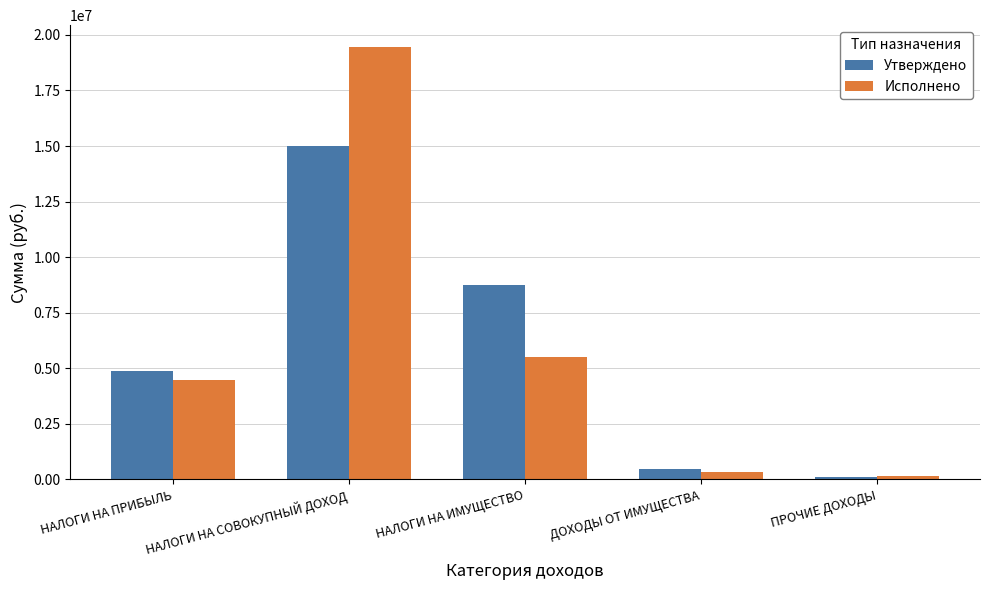

Which category has the highest value in the Утверждено series?

НАЛОГИ НА СОВОКУПНЫЙ ДОХОД